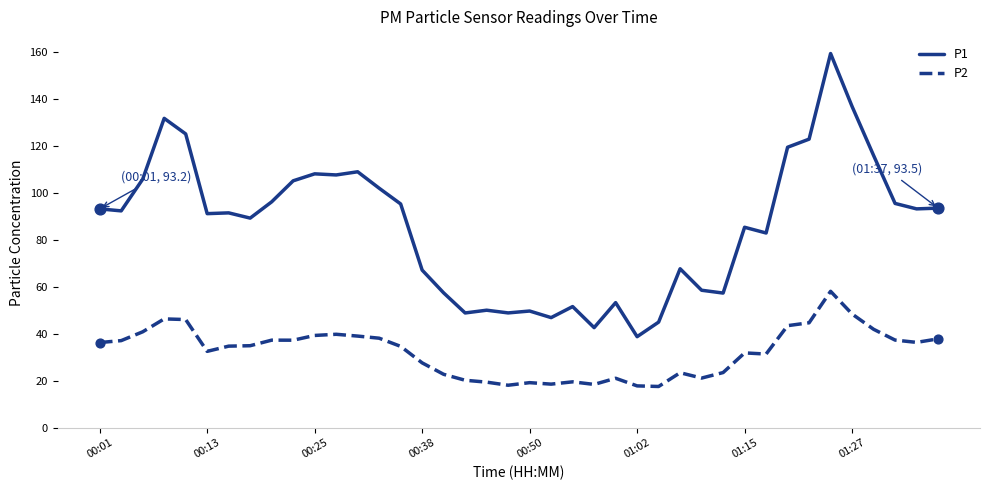

Which series has the largest range (max minus min)?

P1